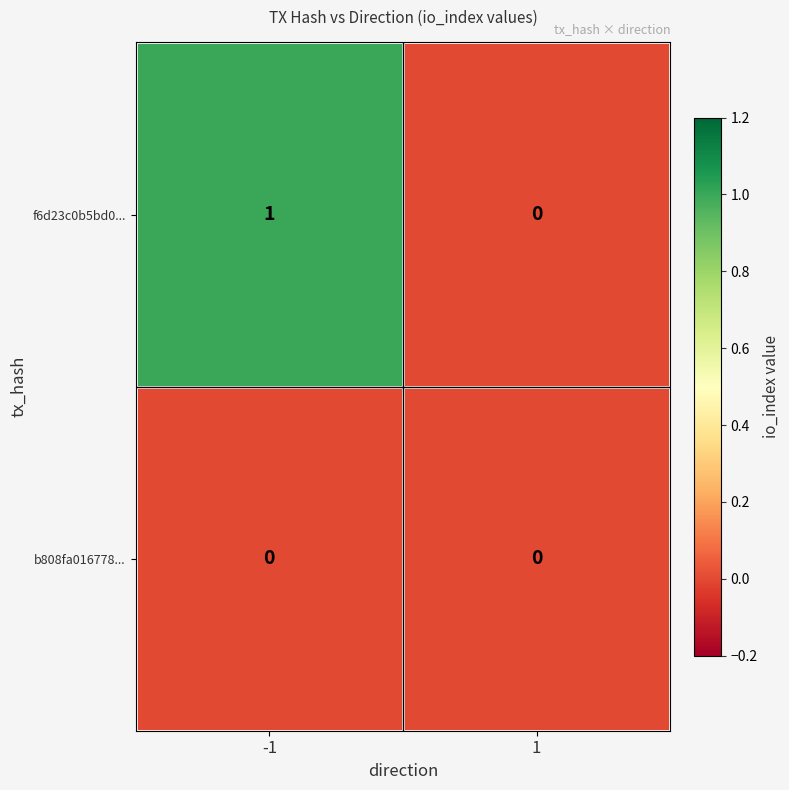

Is it true that f6d23c0b5bd0... equals 0 at 1?

True